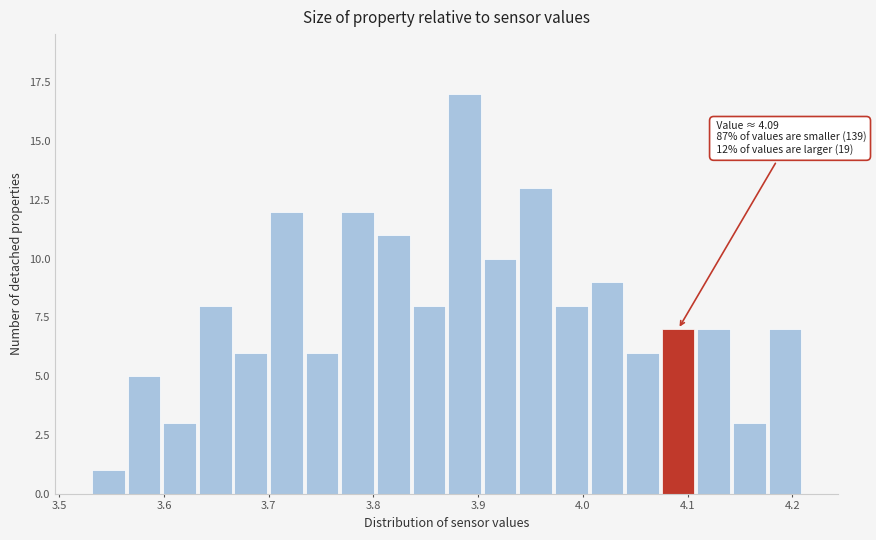

Around what value on the x-axis is the tallest bar? Give the approximate position of its centre, as read against the axis.

3.89